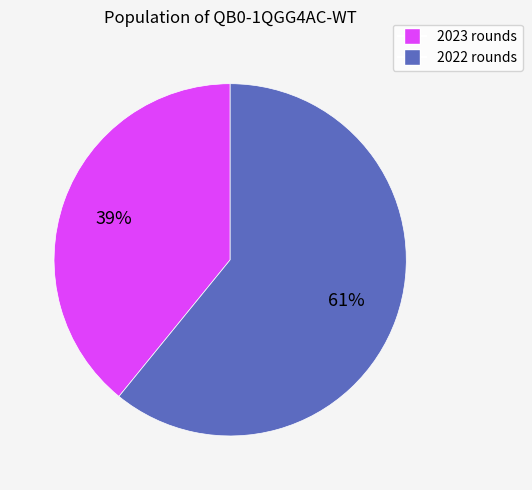

To the nearest percent, what is the difference between the largest and smallest slice percentages?

22%